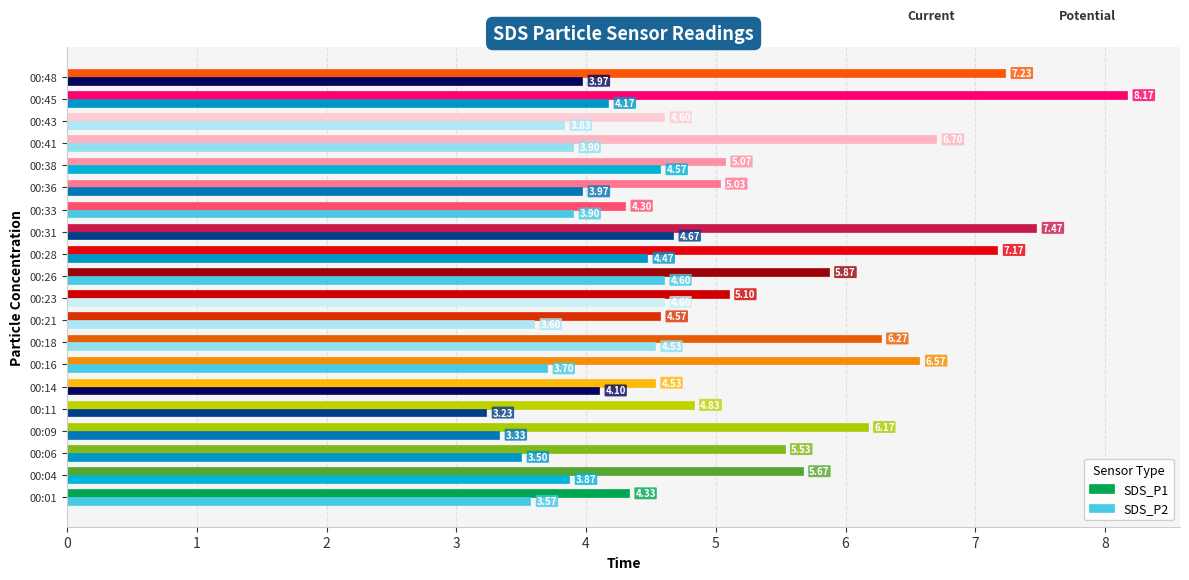

What is the difference between the second highest and minimum values in the SDS_P2 series?

1.4